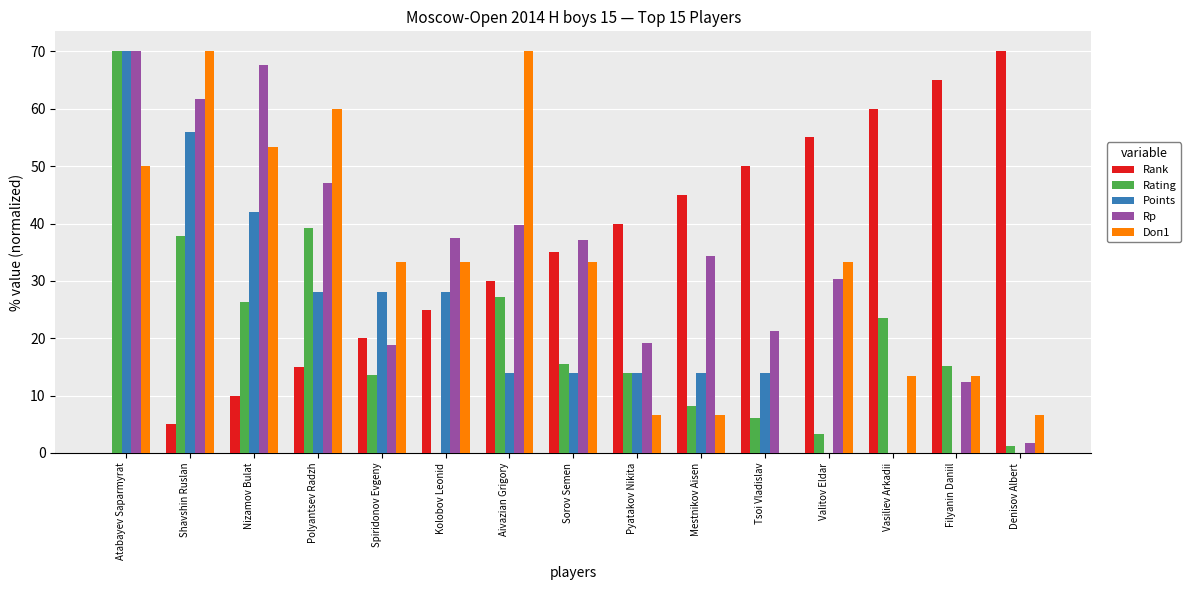

How many data points in Rp are above 34?

8